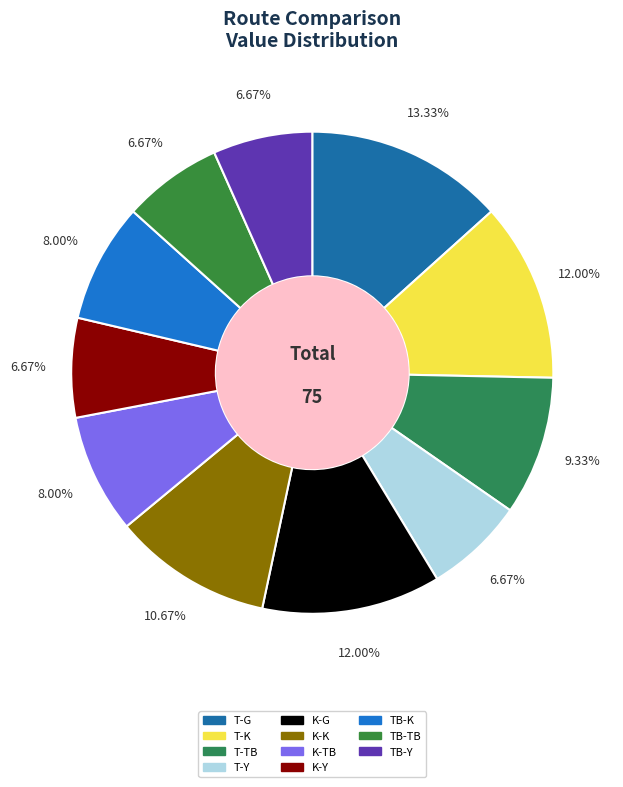

What is the largest slice in the pie chart?

T-G